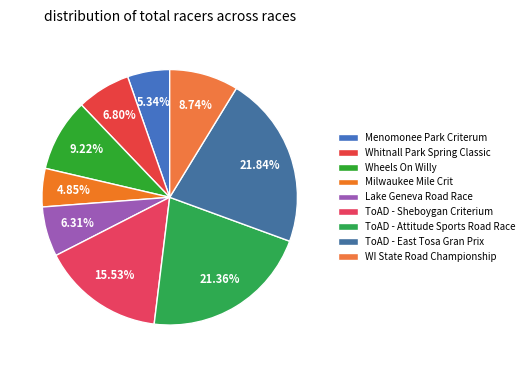

True or false: Milwaukee Mile Crit accounts for 1% of the total.

False